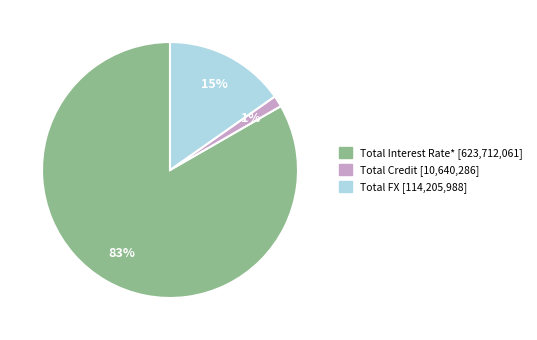

What percentage is the Total Credit slice, to the nearest percent?

1%